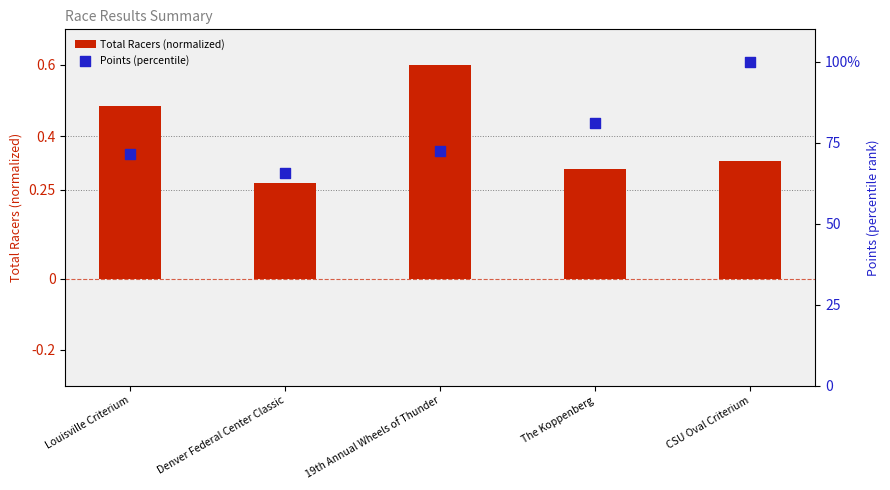

What are all the series names shown in the legend?

Total Racers (normalized), Points (percentile)